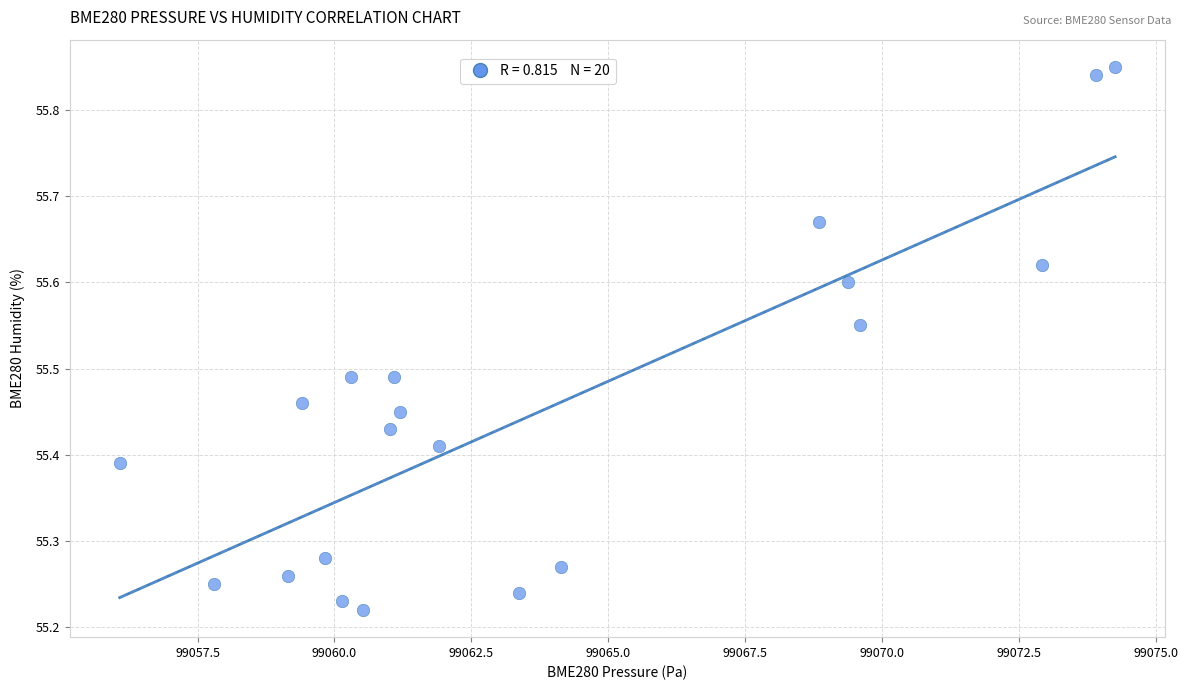

What is the range of Y values (max minus min)?

0.6